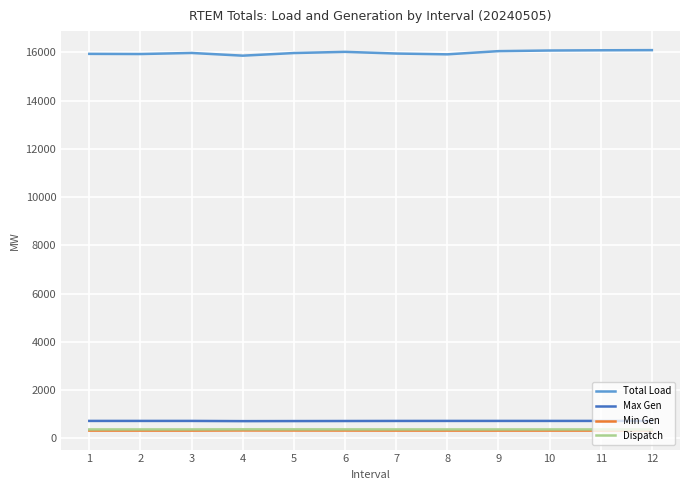

Which series has the largest total across all categories?

Total Load